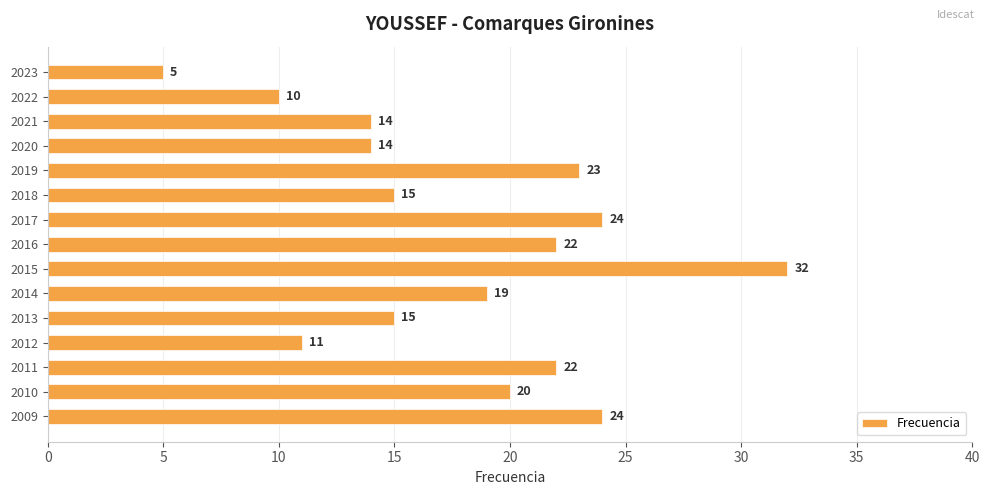

What is the value of the 11th bar from the top?

15